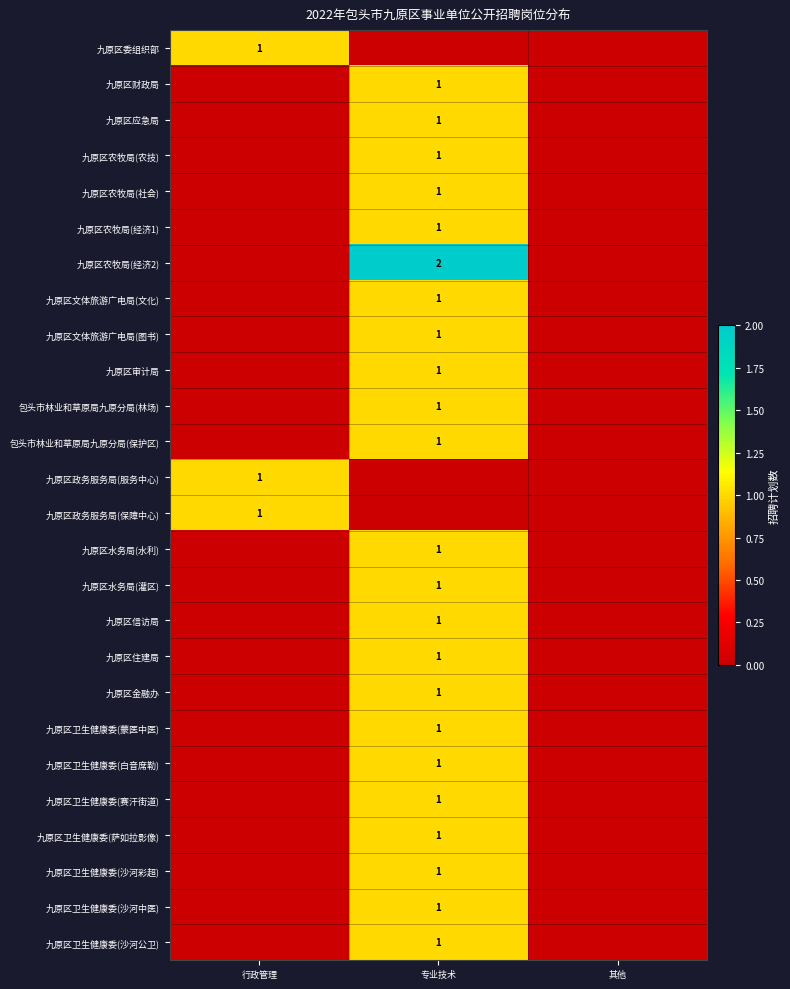

True or false: 九原区政务服务局(保障中心) has a value of 1 at 行政管理.

True